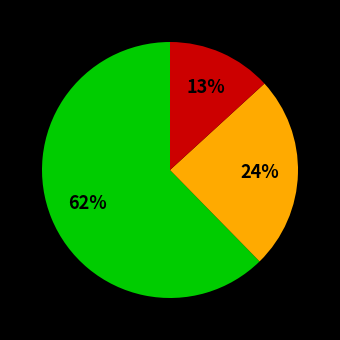

To the nearest percent, what is the average slice percentage?

33%